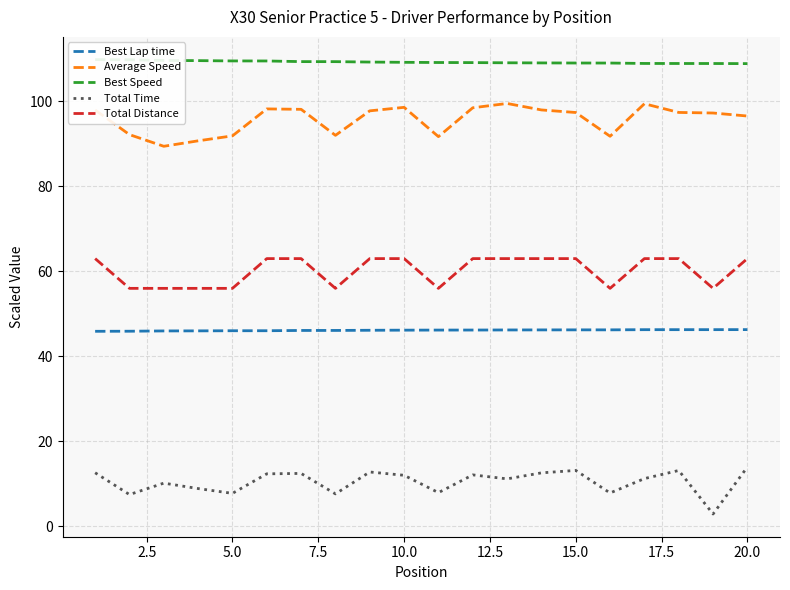

Is it true that Best Lap time equals 12.0 at 15.0?

False